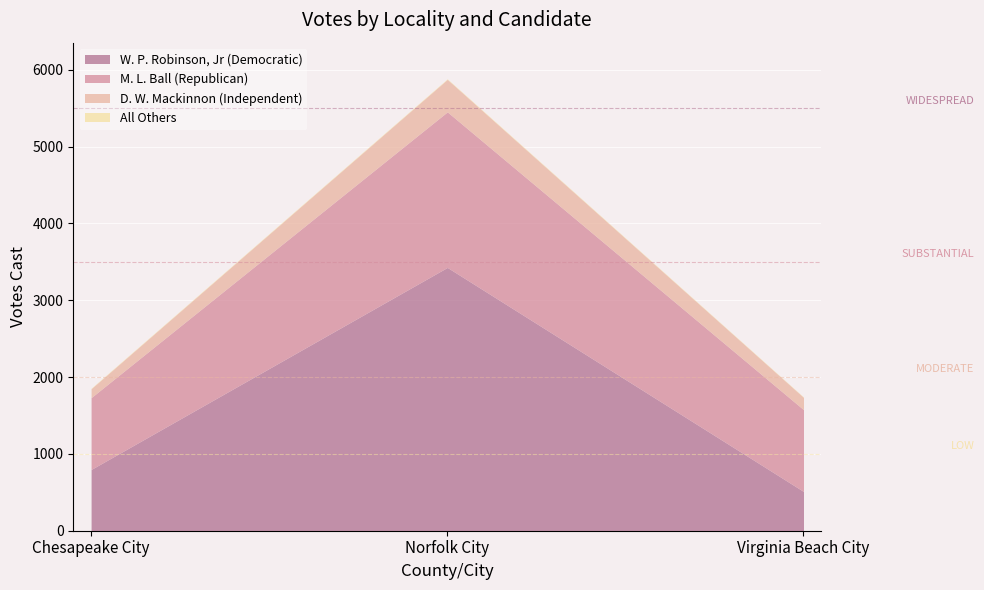

At which label is M. L. Ball (Republican) closest to 1480?

Virginia Beach City